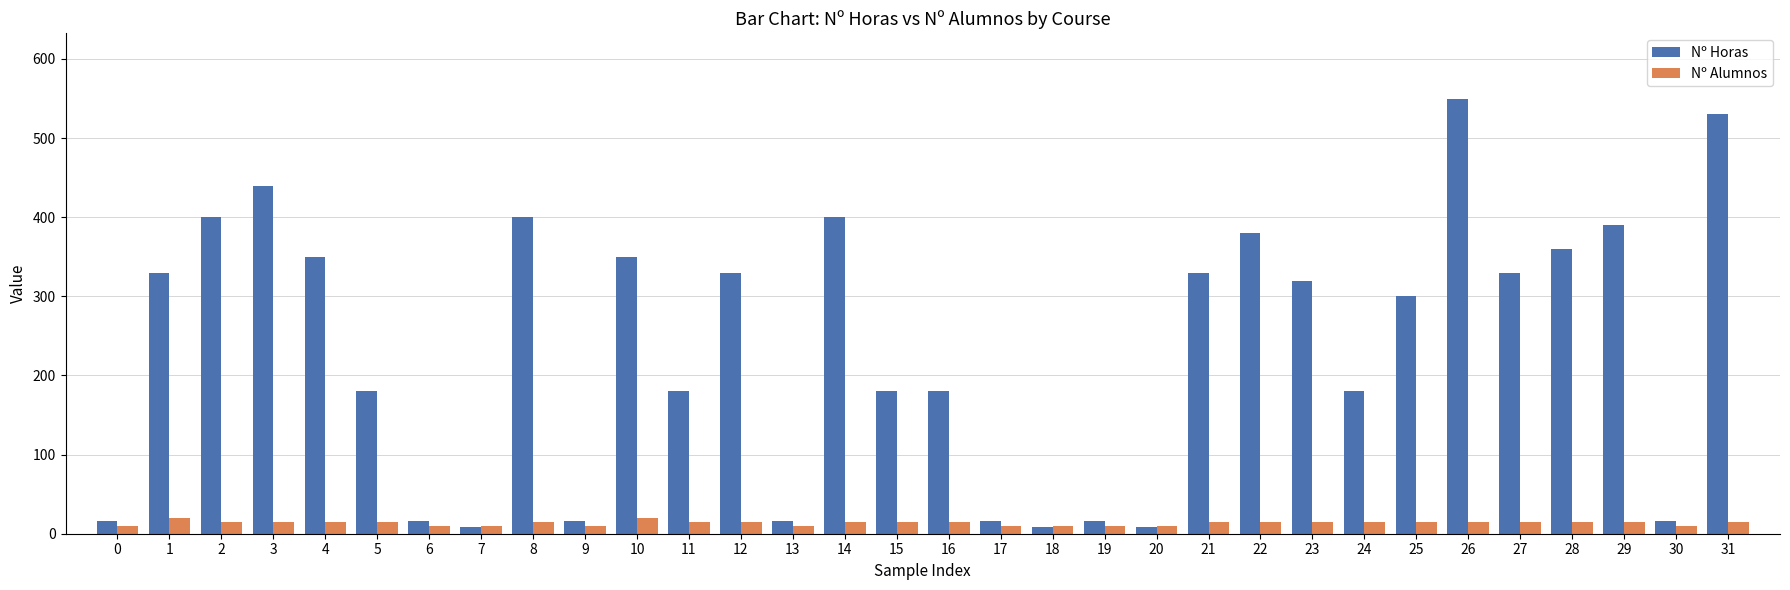

Reading left to right, extract all data points from this chart.

Nº Horas: 16	330	400	440	350	180	16	9	400	16	350	180	330	16	400	180	180	16	9	16	9	330	380	320	180	300	550	330	360	390	16	530
Nº Alumnos: 10	20	15	15	15	15	10	10	15	10	20	15	15	10	15	15	15	10	10	10	10	15	15	15	15	15	15	15	15	15	10	15